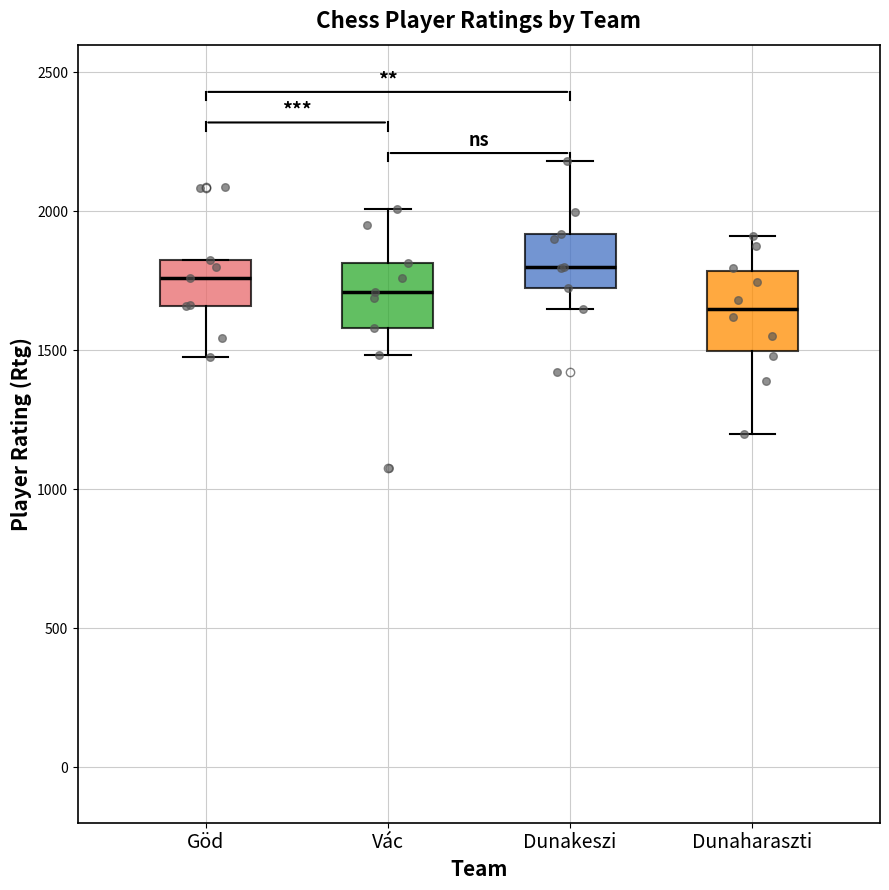

Reading left to right, transcribe this box plot: for each box, give where its median line is, the range the box spans, and where its two whiskers end, as read against the y-axis. The values are not printed on the chart, so give them approximately, as read against the axis.

Göd: median 1750, box 1650 to 1800, whiskers 1500 to 1800
Vác: median 1700, box 1600 to 1800, whiskers 1500 to 2000
Dunakeszi: median 1800, box 1700 to 1900, whiskers 1650 to 2200
Dunaharaszti: median 1650, box 1500 to 1800, whiskers 1200 to 1900